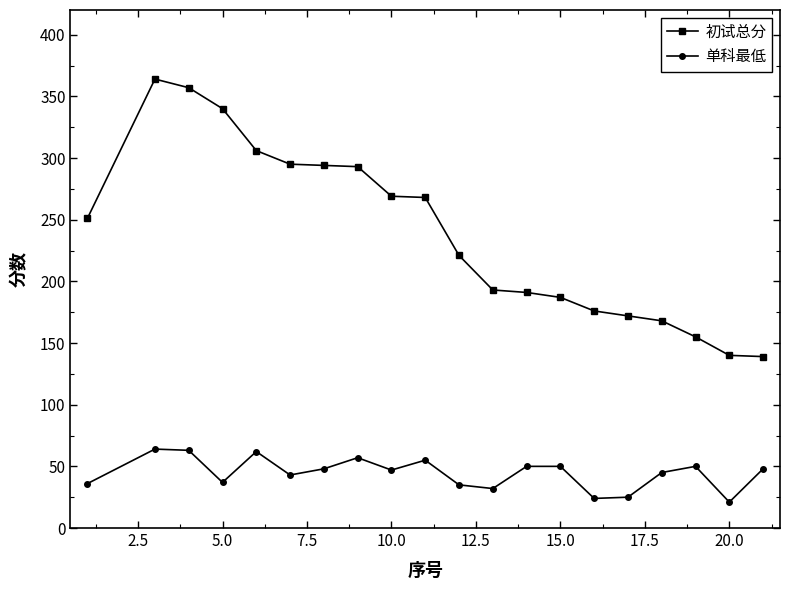

Which series has the largest total across all categories?

初试总分